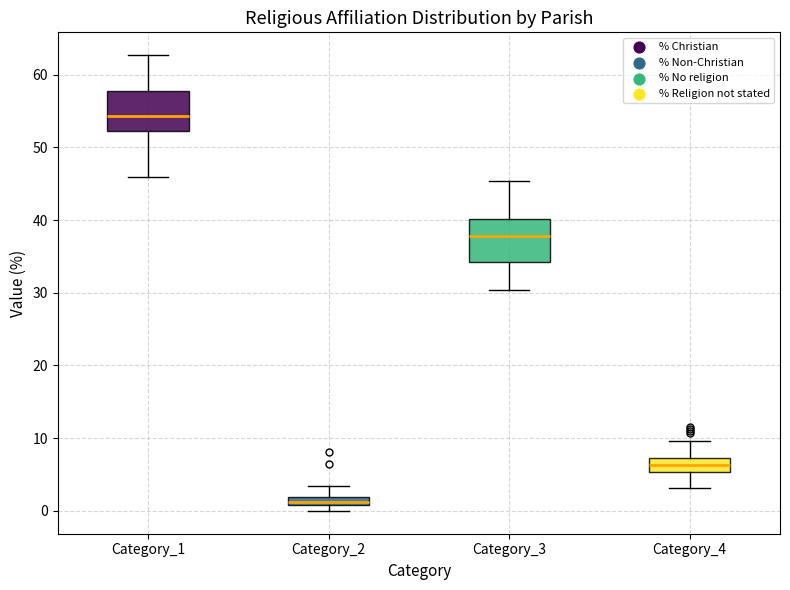

Which box's median line is the highest?

Category_1